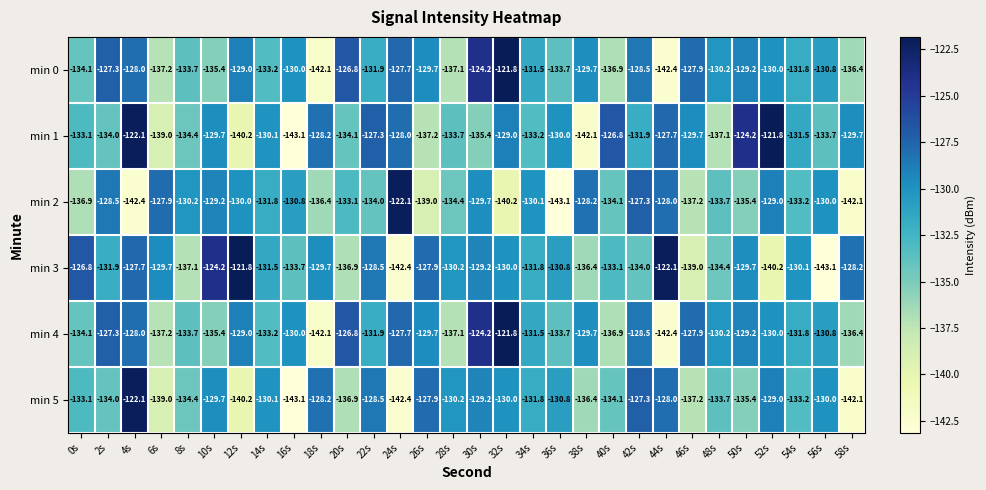

At which label does min 4 first exceed -130?

2s